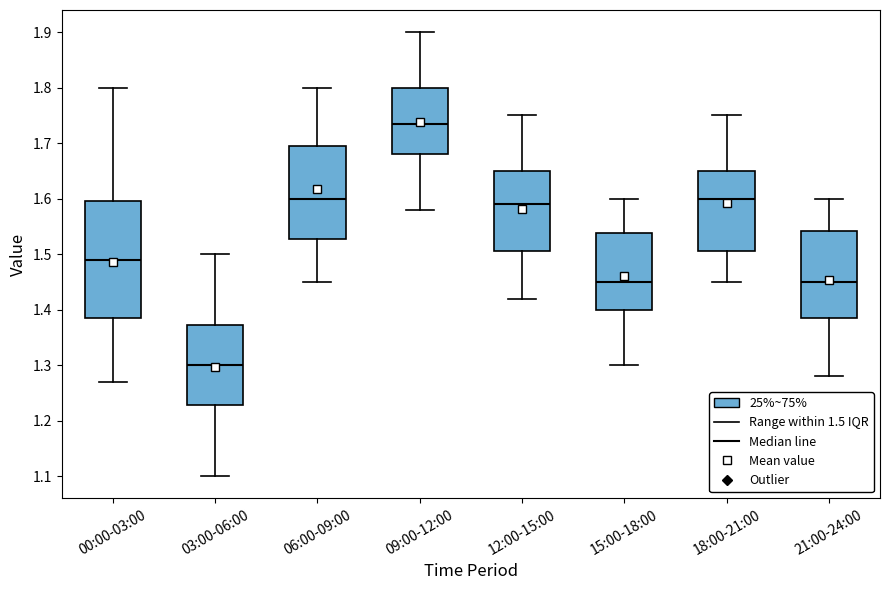

Reading left to right, read every box against the y-axis: the position of its median line, the range the box covers, and the ends of its whiskers. The values are not printed on the chart, so give them approximately, as read against the axis.

00:00-03:00: median 1.49, box 1.39 to 1.60, whiskers 1.27 to 1.80
03:00-06:00: median 1.30, box 1.23 to 1.37, whiskers 1.10 to 1.50
06:00-09:00: median 1.60, box 1.53 to 1.70, whiskers 1.45 to 1.80
09:00-12:00: median 1.74, box 1.68 to 1.80, whiskers 1.58 to 1.90
12:00-15:00: median 1.59, box 1.51 to 1.65, whiskers 1.42 to 1.75
15:00-18:00: median 1.45, box 1.40 to 1.54, whiskers 1.30 to 1.60
18:00-21:00: median 1.60, box 1.51 to 1.65, whiskers 1.45 to 1.75
21:00-24:00: median 1.45, box 1.39 to 1.54, whiskers 1.28 to 1.60